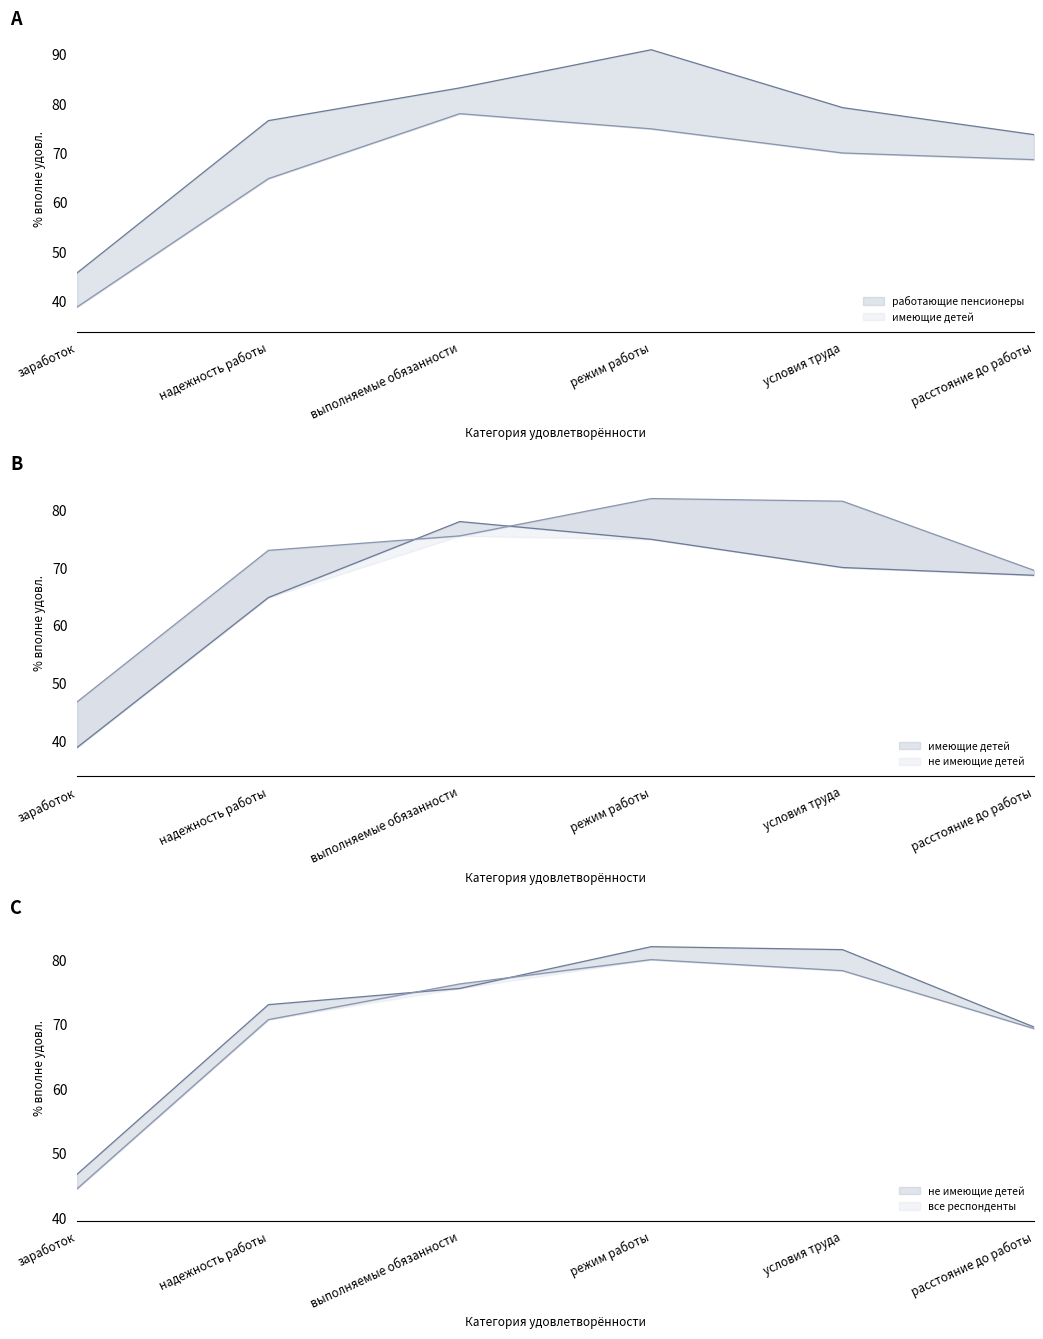

At which label is работающие пенсионеры closest to 68?

расстояние до работы